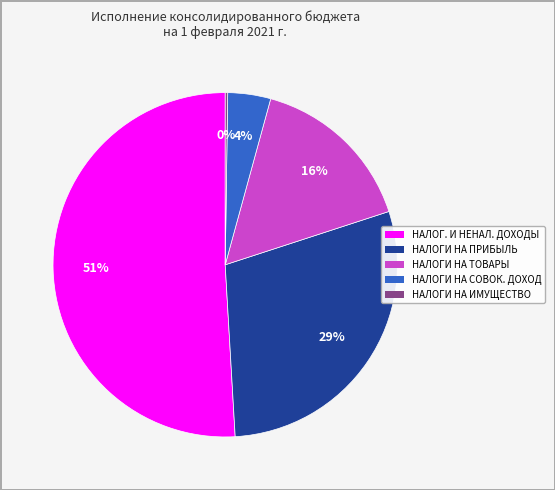

Is there any slice that represents more than half of the pie?

Yes